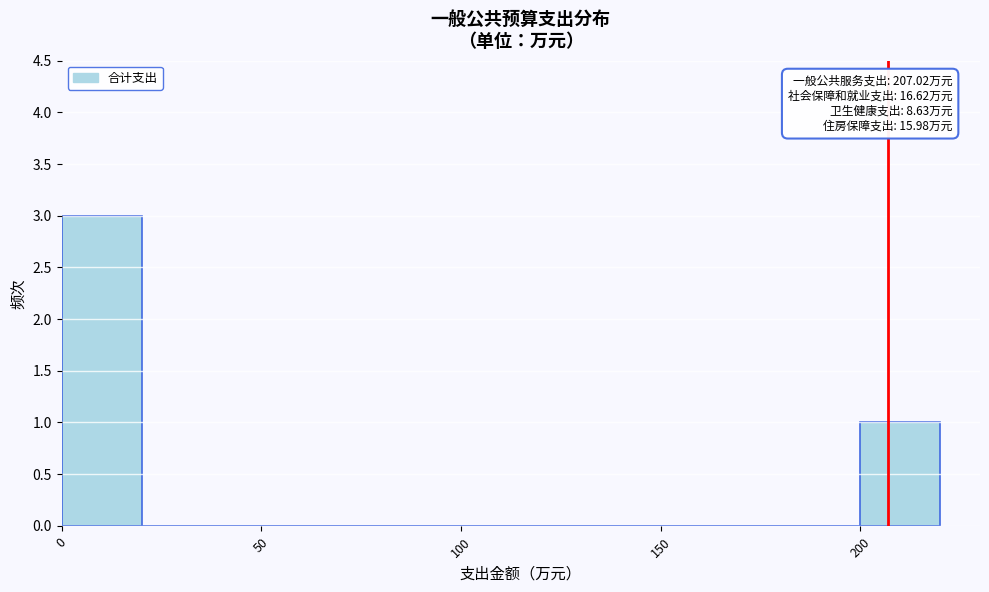

Over which range of the x-axis is the bar tallest?

0 to 20